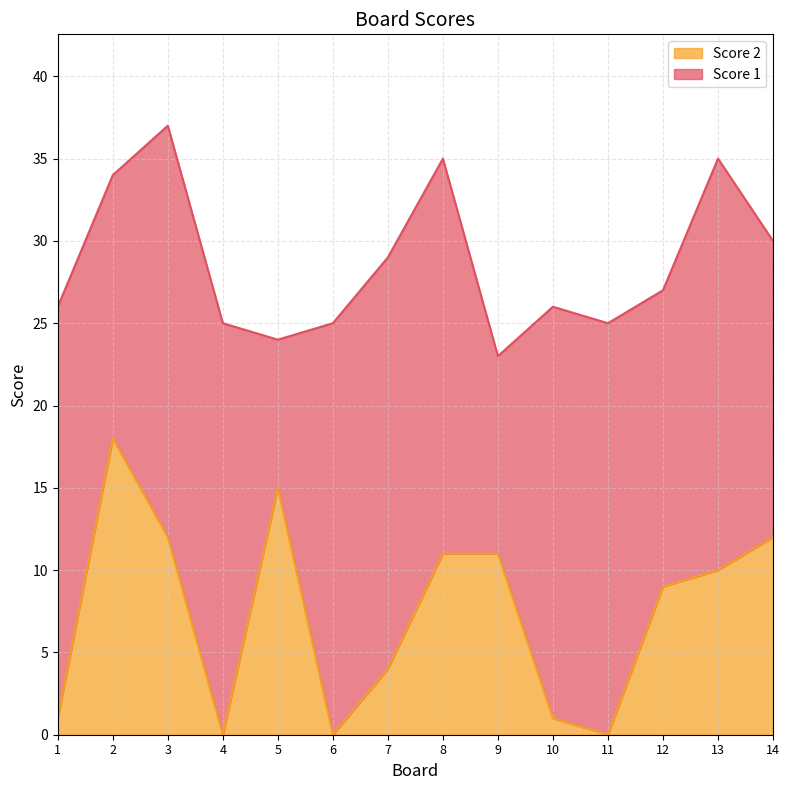

At which category is the sum across all series the highest?

3